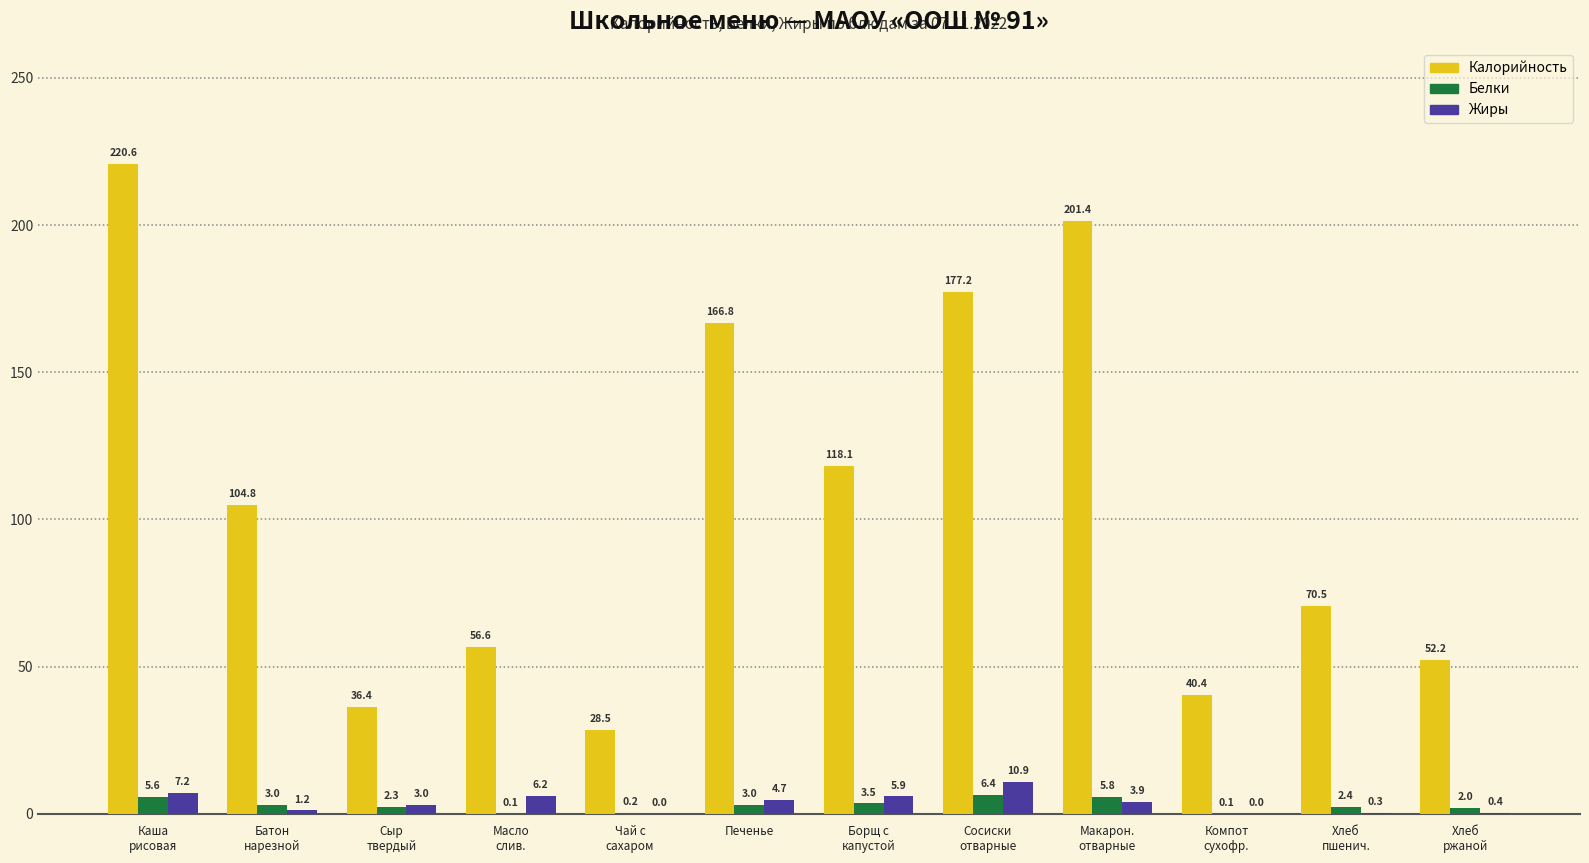

At which category does the chart reach its peak across all series?

Каша
рисовая